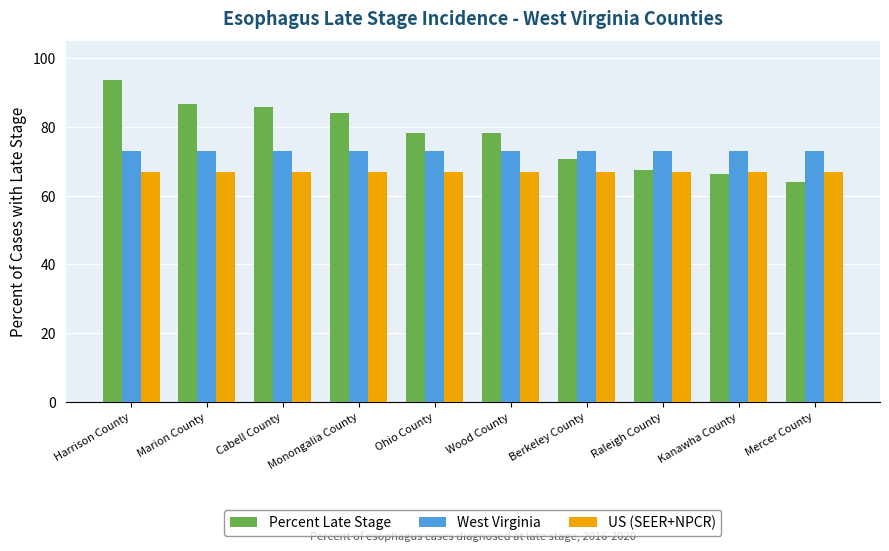

Which series has the largest total across all categories?

Percent Late Stage